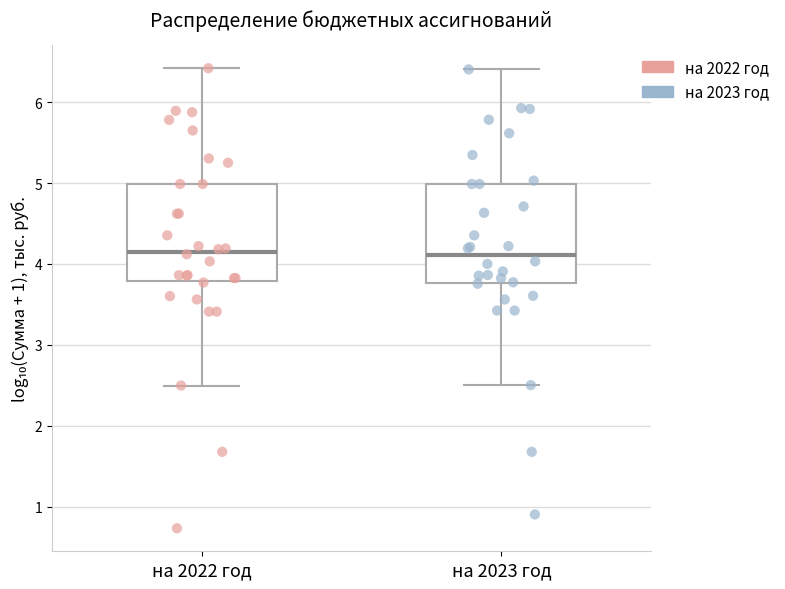

Where is the lower edge of the box for на 2023 год on the y-axis? The values are not printed on the chart, so give them approximately, as read against the axis.

3.8